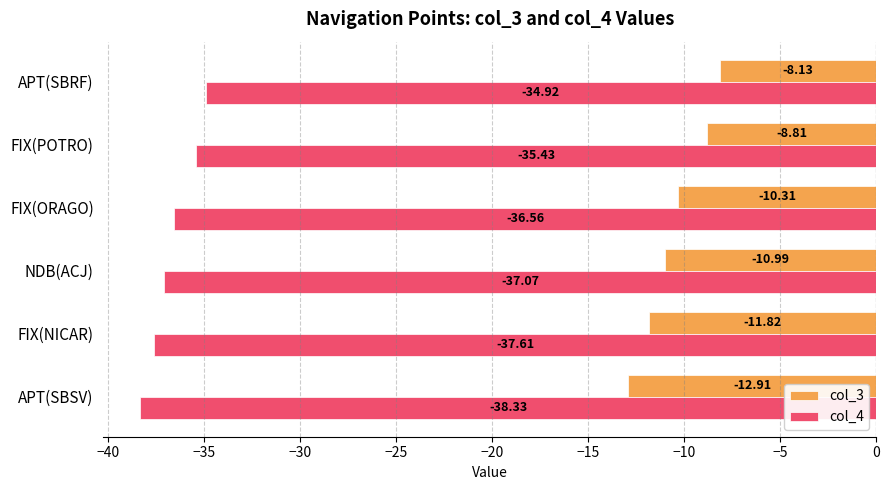

Rank the series by their average value, from highest to lowest.

col_3, col_4